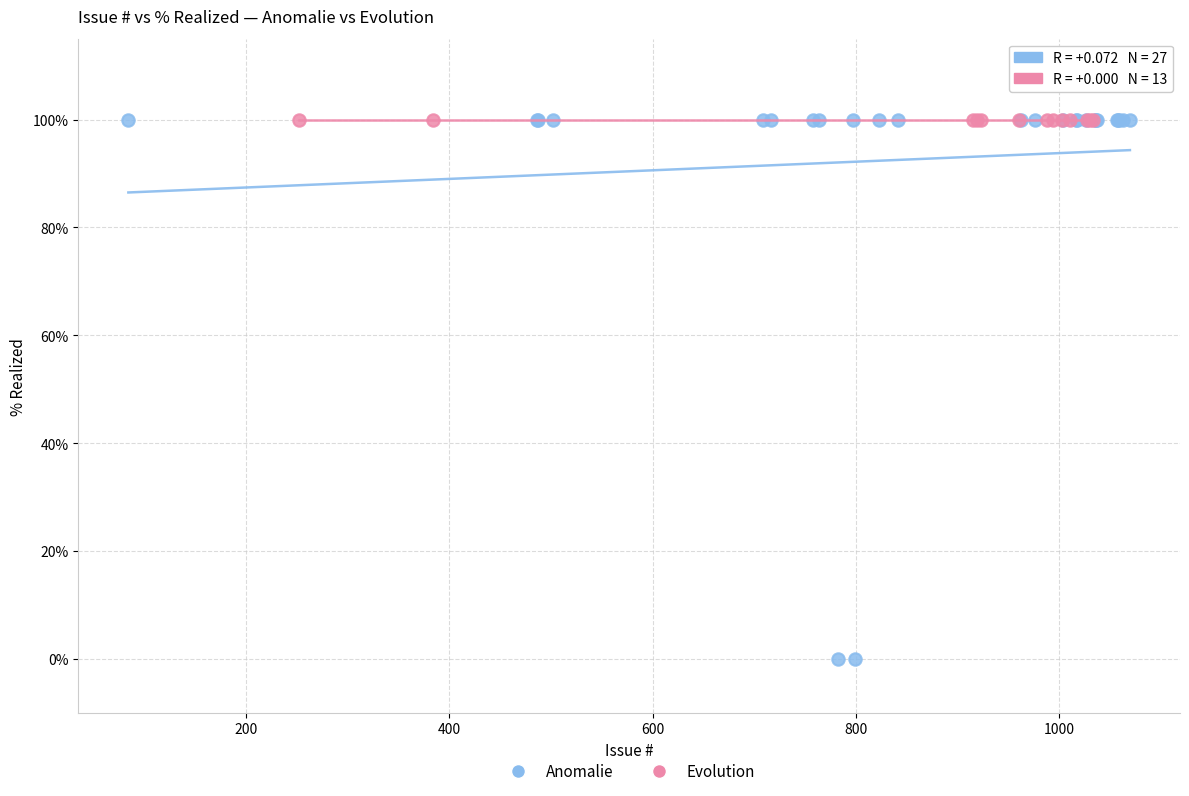

Which series contains the lowest Y value?

Anomalie